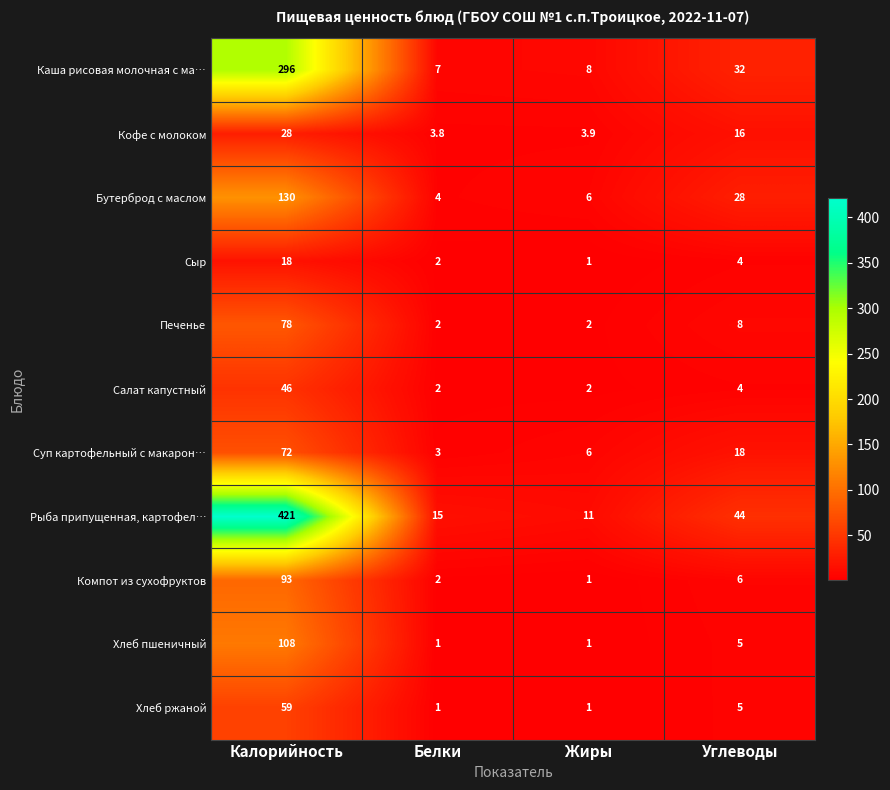

What is the difference between the second highest and second lowest values in the Рыба припущенная, картофел… series?

29.0